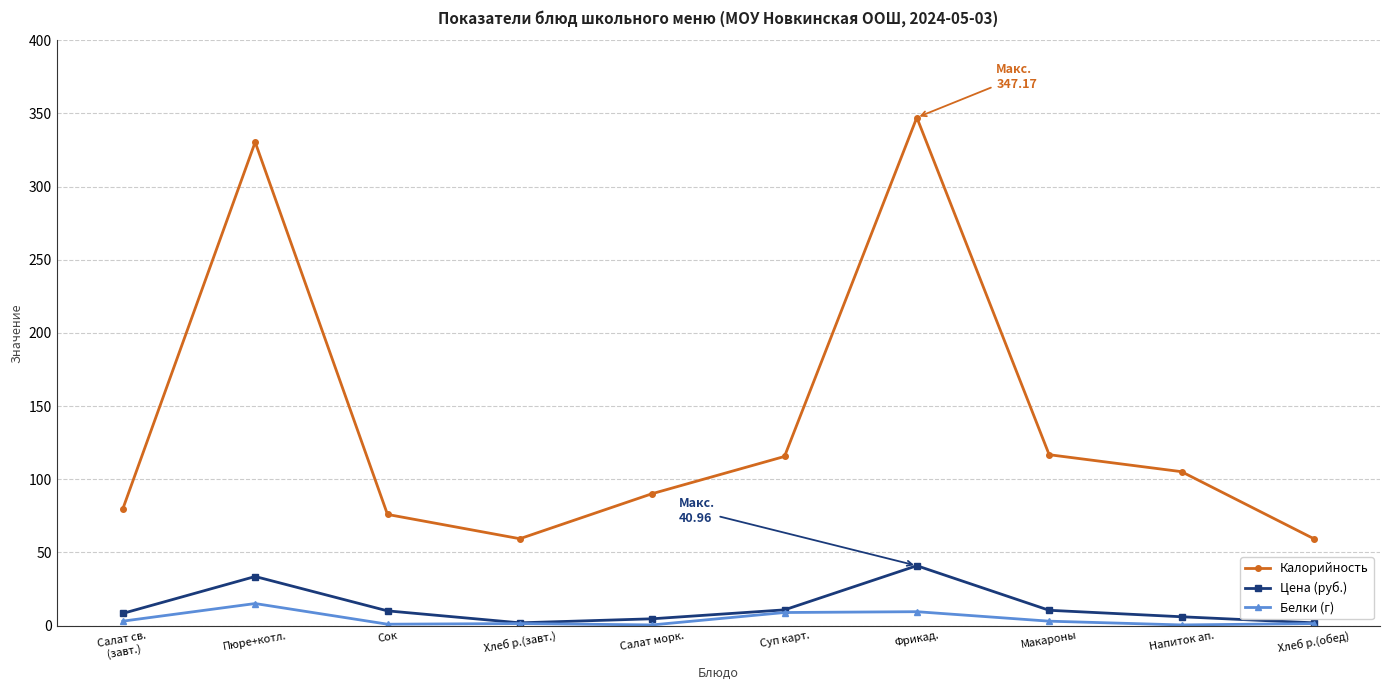

What is the difference between the Белки (г) values at Салат морк. and Фрикад.?

9.0